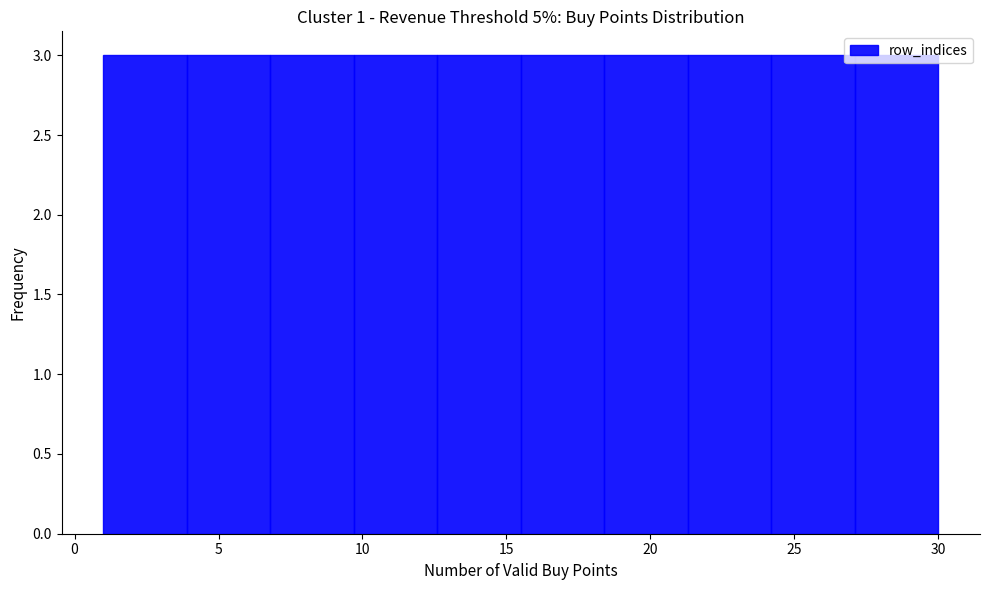

Reading left to right, transcribe this chart: for each bar, give the range it covers on the x-axis and its height. Neither the bar edges nor the heights are printed on the chart, so give them approximately, as read against the axes.

1.0 to 3.9: 3
3.9 to 6.8: 3
6.8 to 9.7: 3
9.7 to 12.6: 3
12.6 to 15.5: 3
15.5 to 18.4: 3
18.4 to 21.3: 3
21.3 to 24.2: 3
24.2 to 27.1: 3
27.1 to 30.0: 3